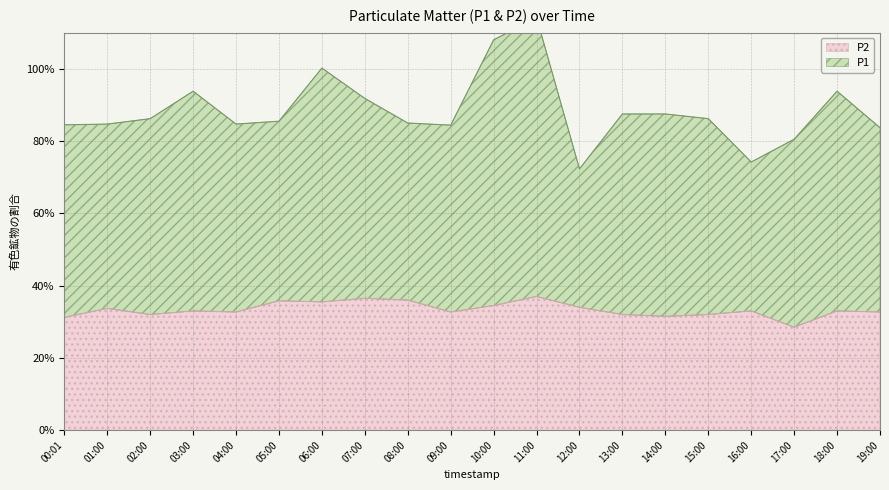

At which label does P1 first exceed 8?

00:01